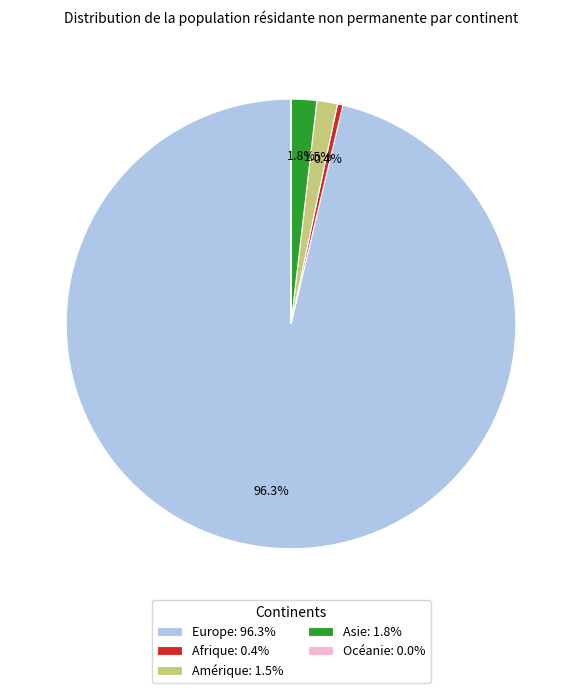

To the nearest percent, what is the difference between the largest and smallest slice percentages?

96%